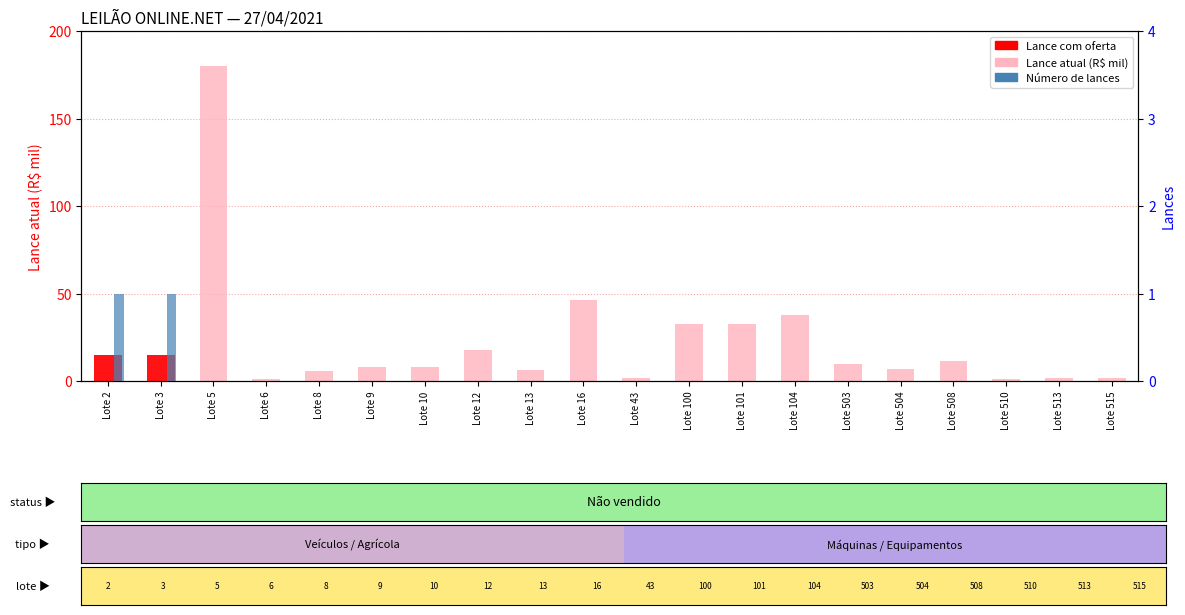

How many bars are there in total?

40